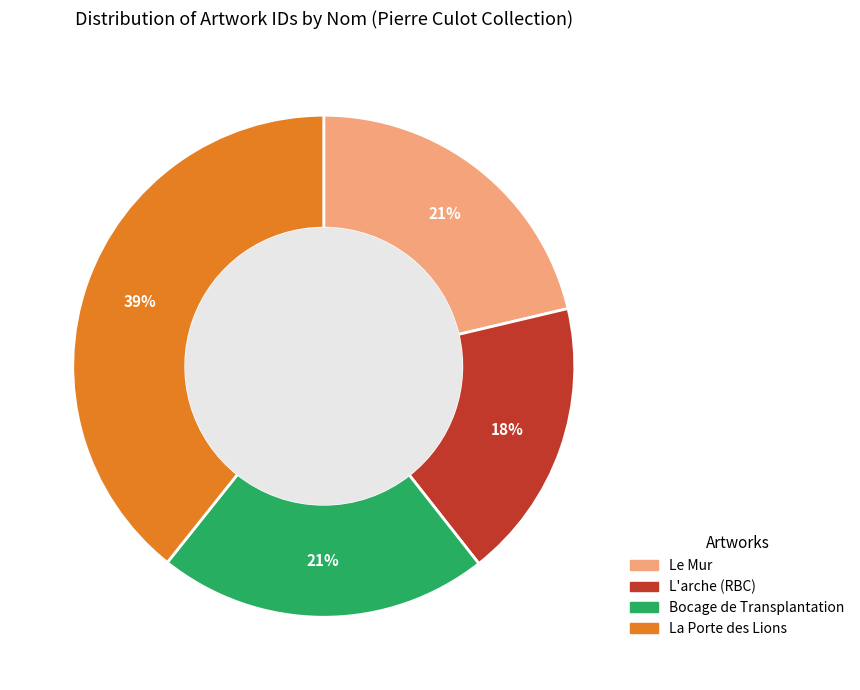

To the nearest percent, what is the average slice percentage?

25%